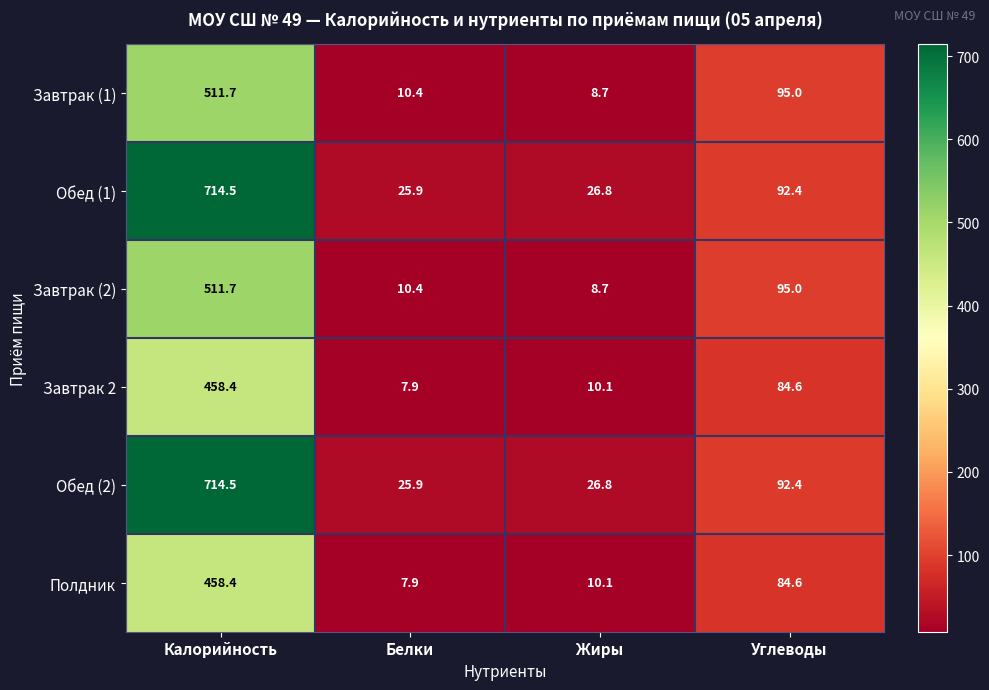

What is the maximum value for Завтрак 2?

458.4